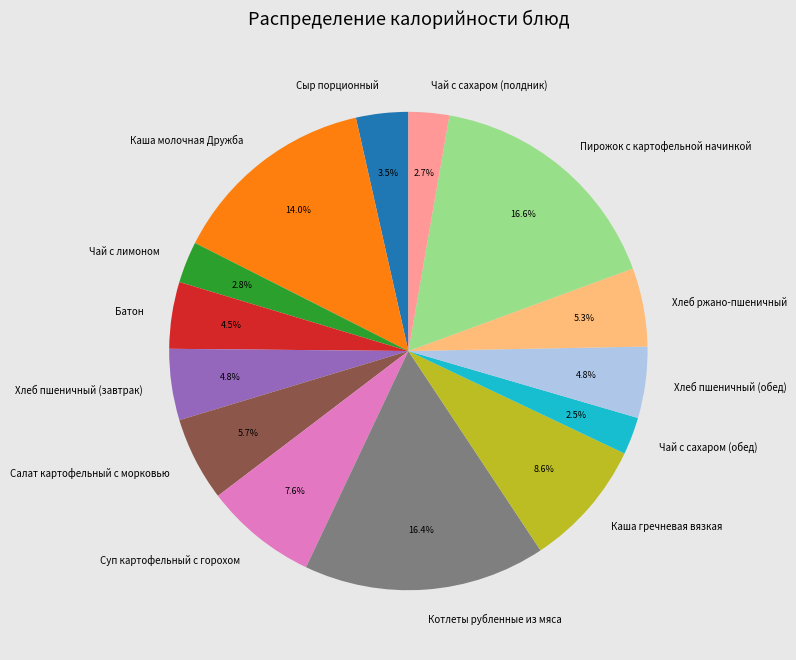

How much of the chart is everything except Хлеб ржано-пшеничный?

94.7%